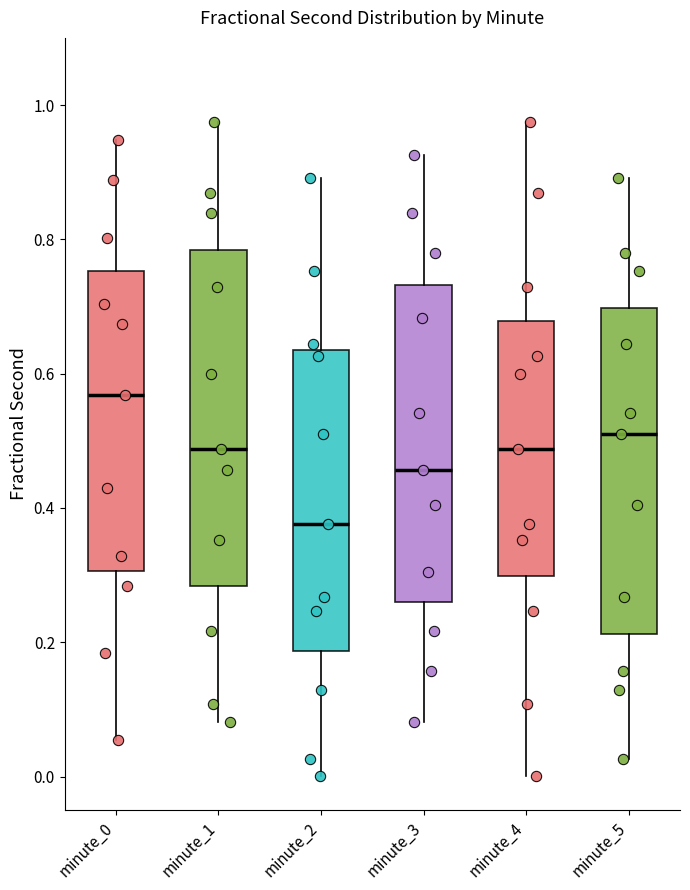

Reading left to right, read every box against the y-axis: the position of its median line, the range the box covers, and the ends of its whiskers. The values are not printed on the chart, so give them approximately, as read against the axis.

minute_0: median 0.56, box 0.30 to 0.76, whiskers 0.06 to 0.94
minute_1: median 0.48, box 0.28 to 0.78, whiskers 0.08 to 0.98
minute_2: median 0.38, box 0.18 to 0.64, whiskers 0.00 to 0.90
minute_3: median 0.46, box 0.26 to 0.74, whiskers 0.08 to 0.92
minute_4: median 0.48, box 0.30 to 0.68, whiskers 0.00 to 0.98
minute_5: median 0.52, box 0.22 to 0.70, whiskers 0.02 to 0.90